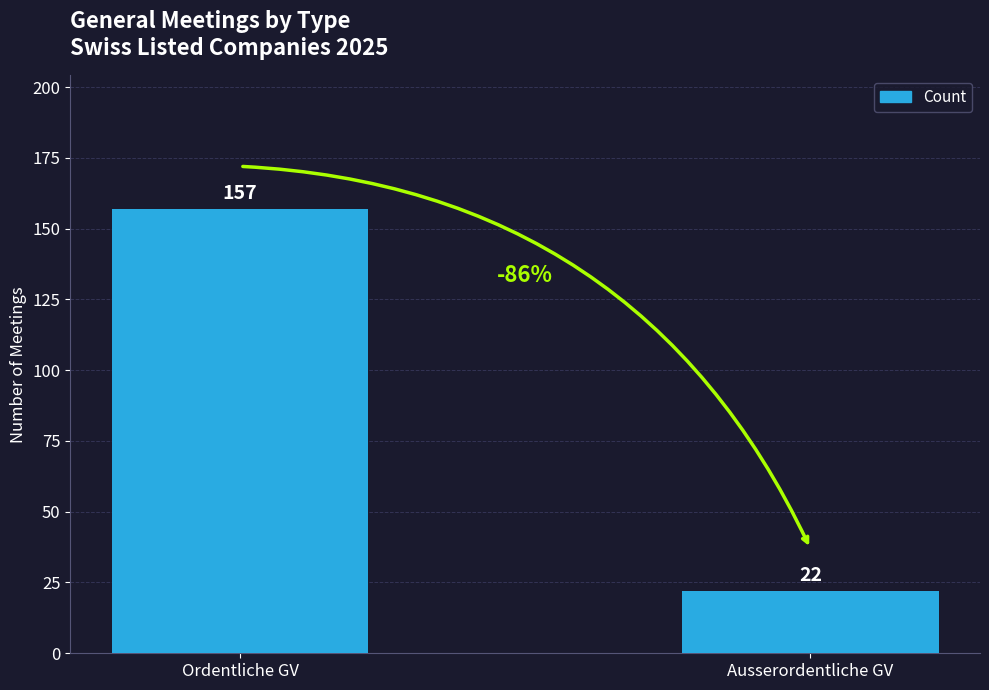

How many values are between 22 and 157?

2